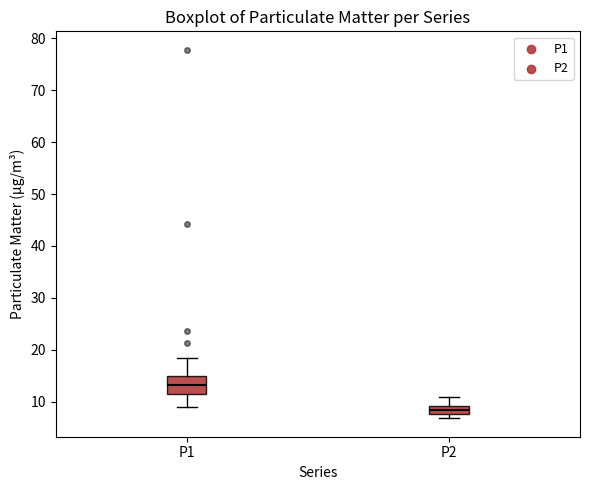

Which box's median line is the highest?

P1